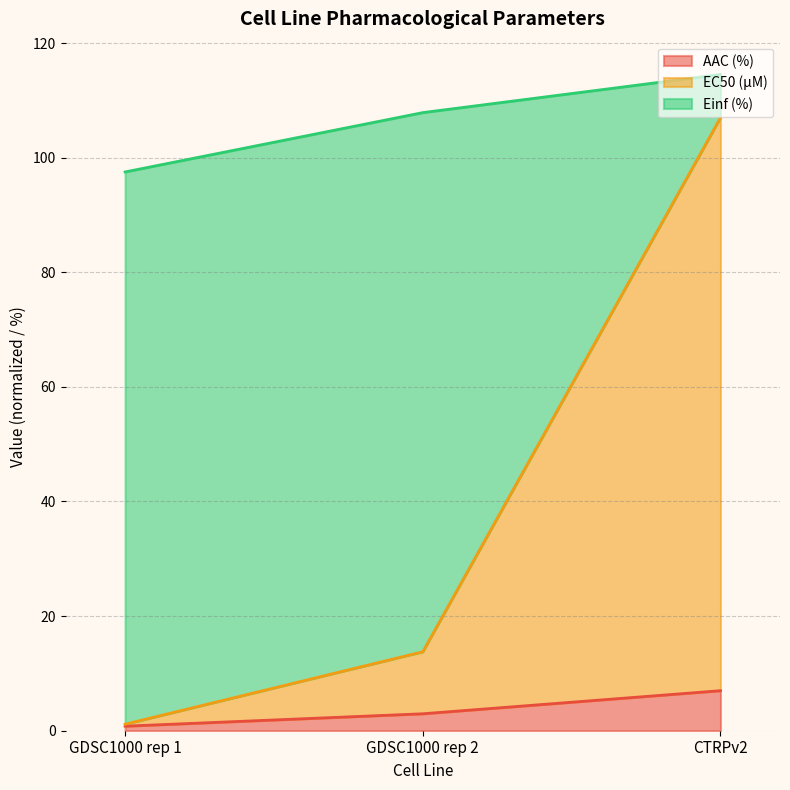

Which series has the widest spread of values?

EC50 (µM)